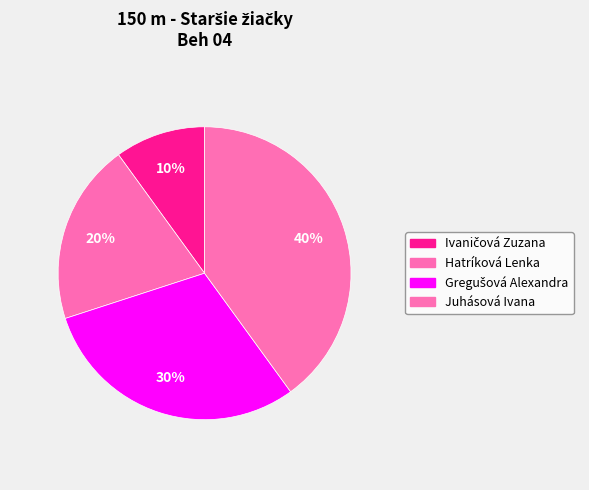

Combined, what portion of the pie is Ivaničová Zuzana and Gregušová Alexandra?

40.0%